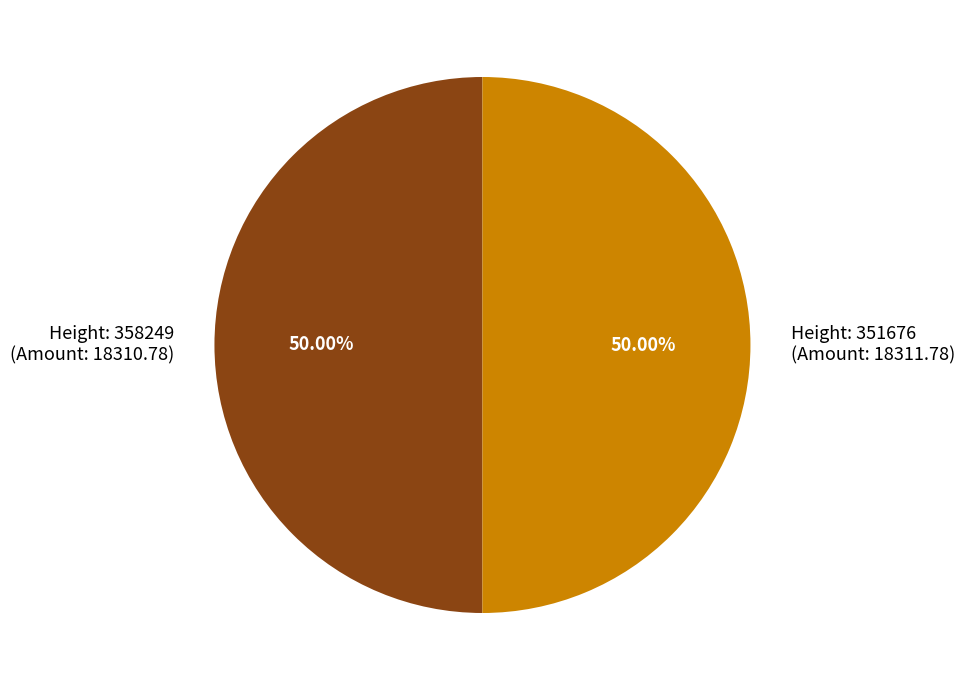

Combined, do Height: 351676 (Amount: 18311.78) and Height: 358249 (Amount: 18310.78) account for over 50%?

Yes